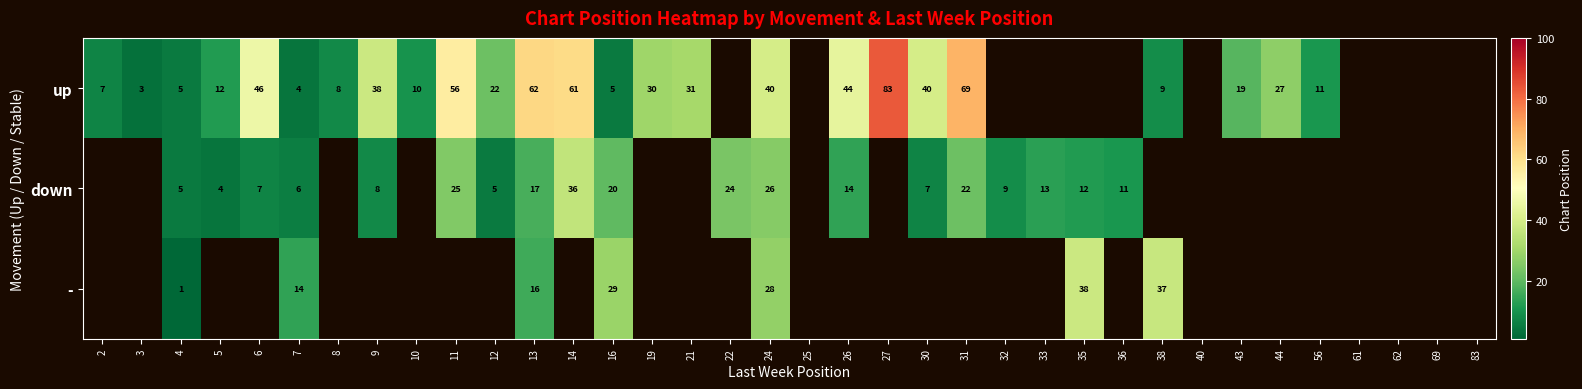

Count the number of categories in the chart.

36